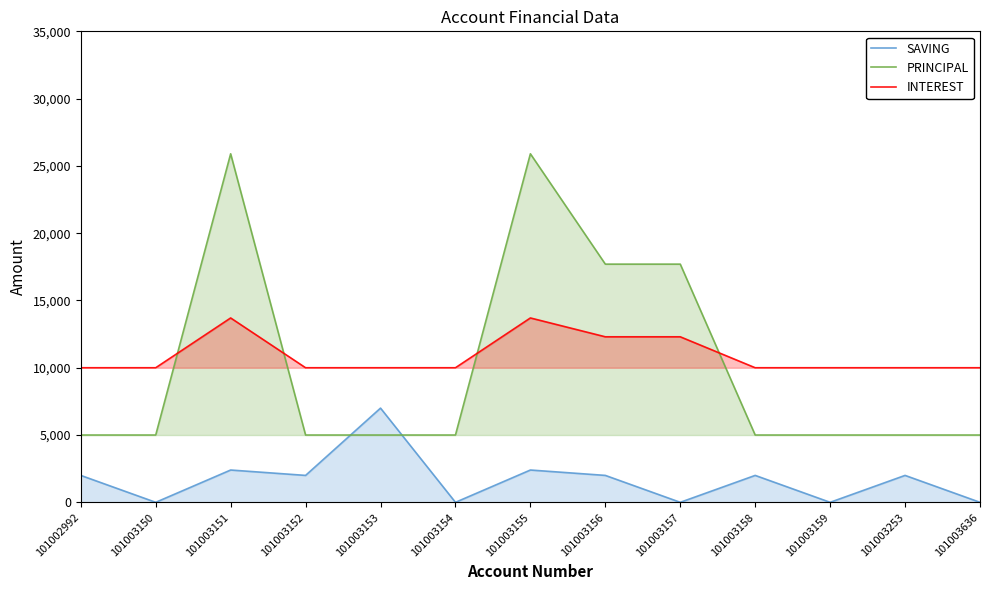

Which has a higher value, 101003151 or 101003153?

101003153